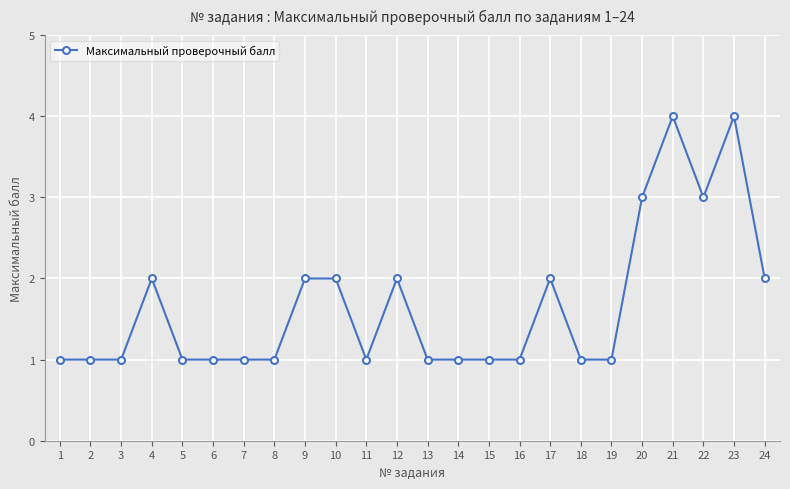

The chart shows a value of 2 at 17. True or false?

True